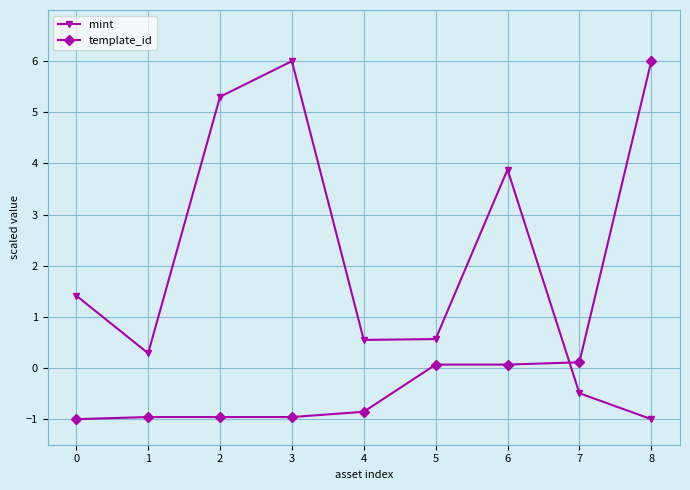

How many data points in mint are less than 0?

2